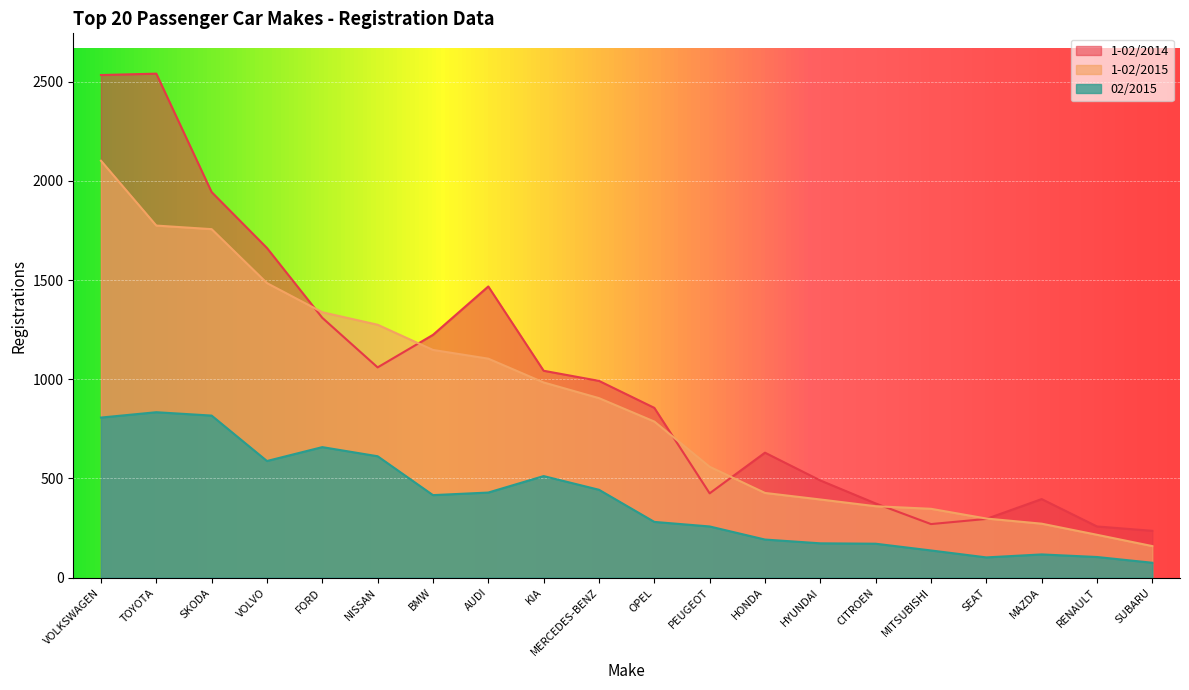

Is the value of 1-02/2015 at HONDA greater than the value of 1-02/2014 at CITROEN?

Yes